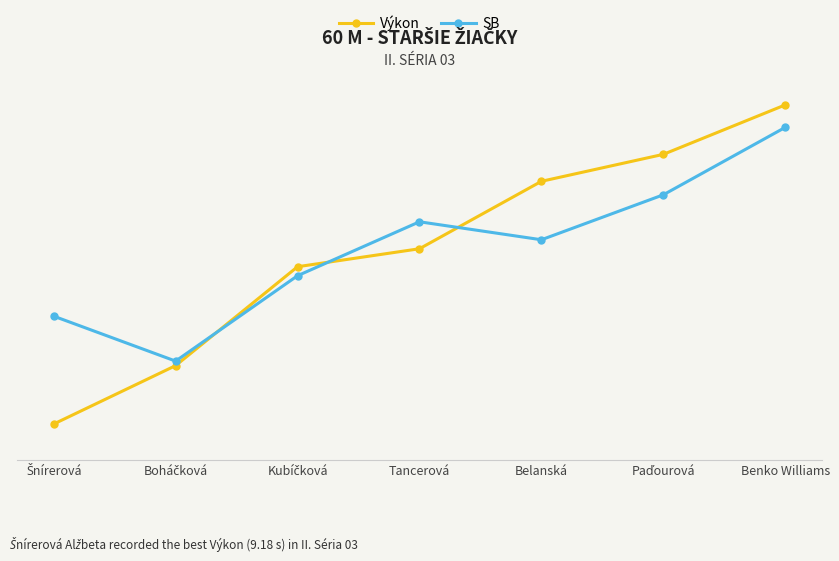

What are all the series names shown in the legend?

Výkon, SB